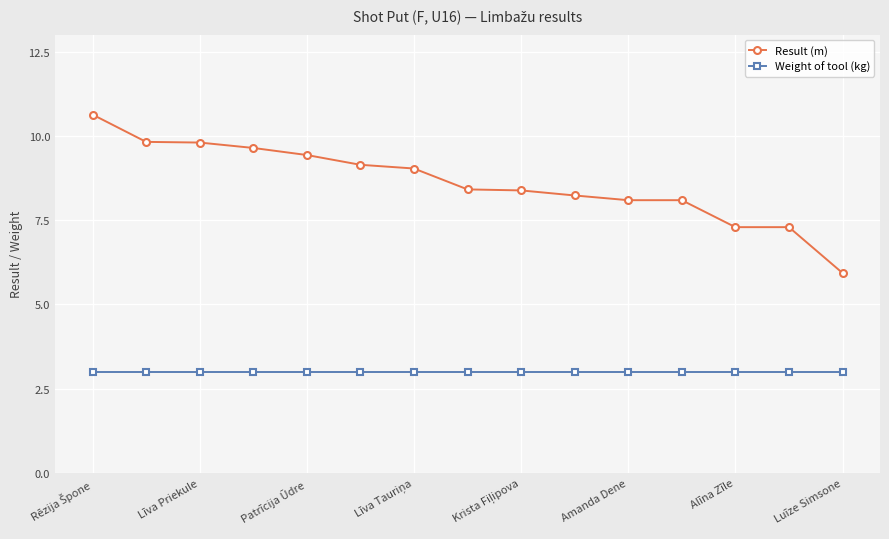

Rank the series by their average value, from lowest to highest.

Weight of tool (kg), Result (m)